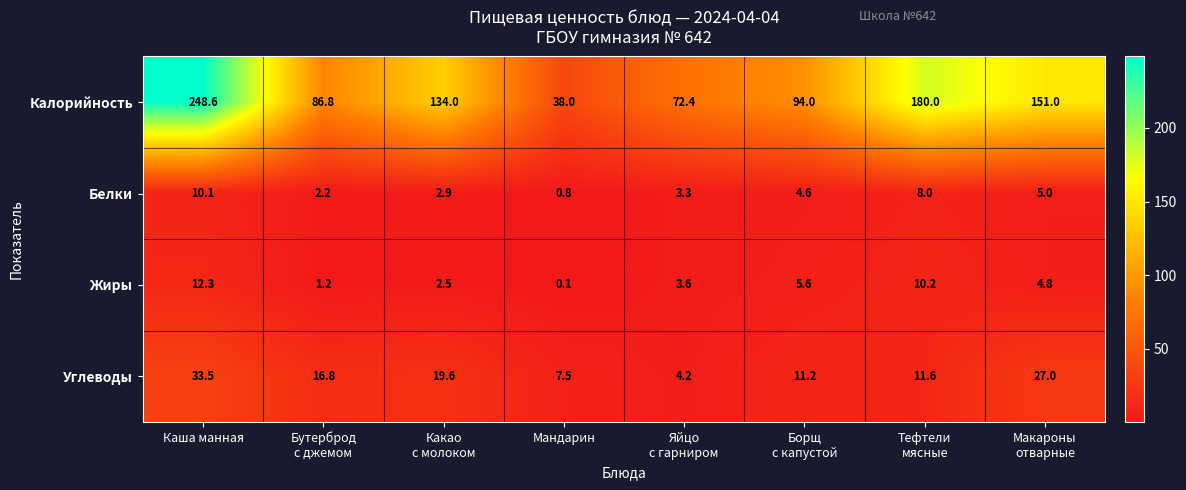

At Каша манная, list the series in order from smallest to largest.

Белки, Жиры, Углеводы, Калорийность